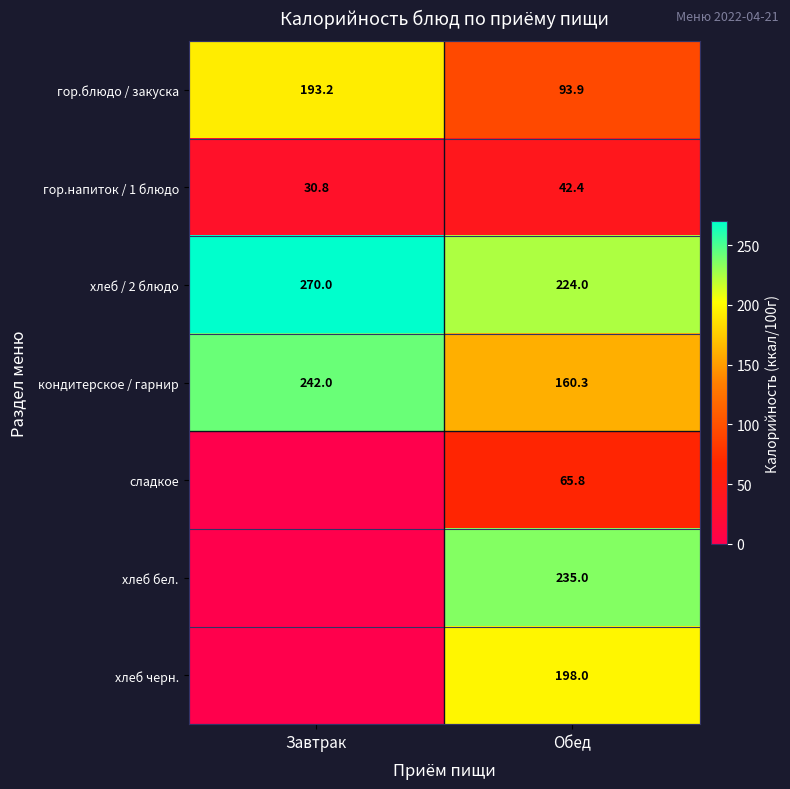

How many values in the хлеб / 2 блюдо series are below 270?

1